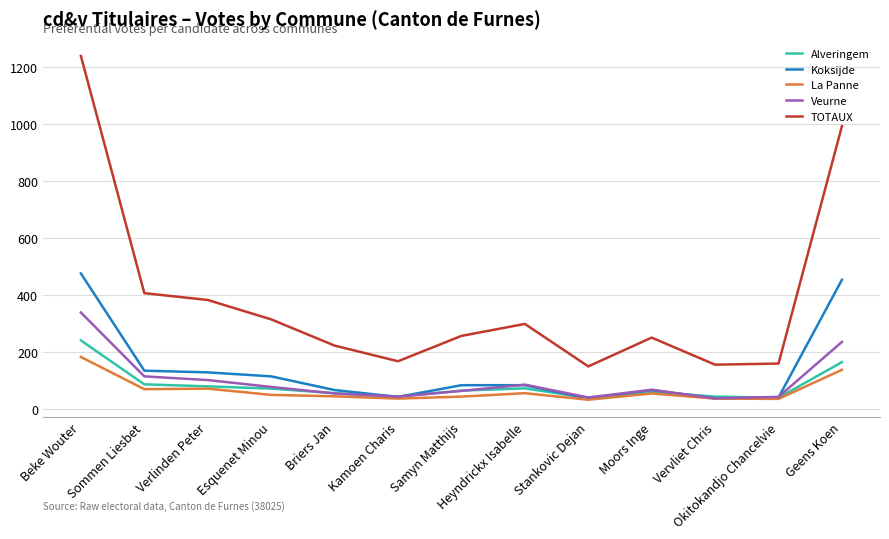

What is the approximate value of Veurne at Samyn Matthijs?

64